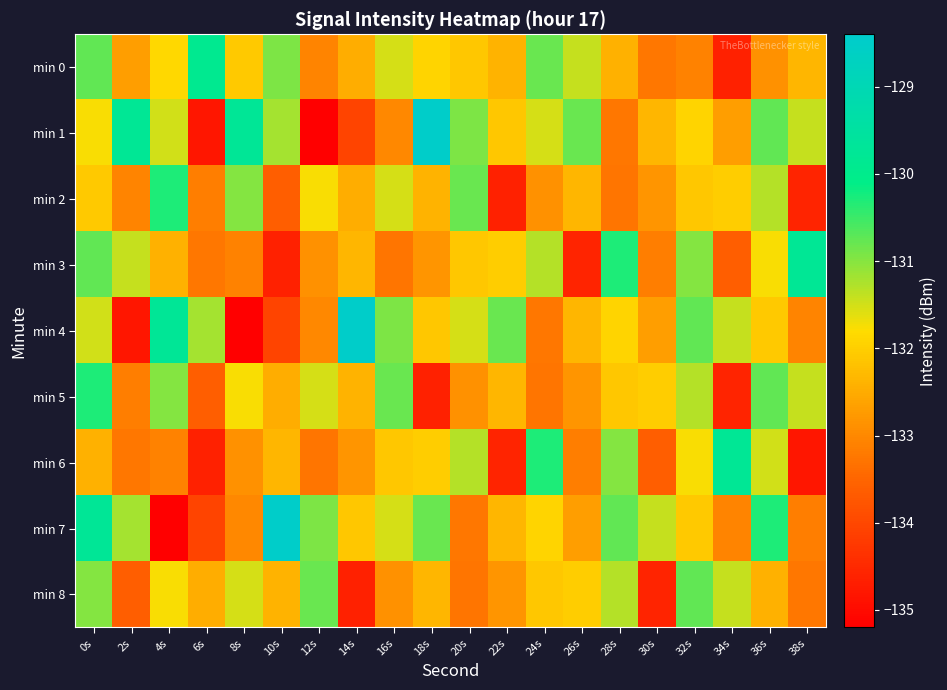

Rank the series at 12s from highest to lowest value.

min 8, min 7, min 5, min 2, min 3, min 4, min 0, min 6, min 1